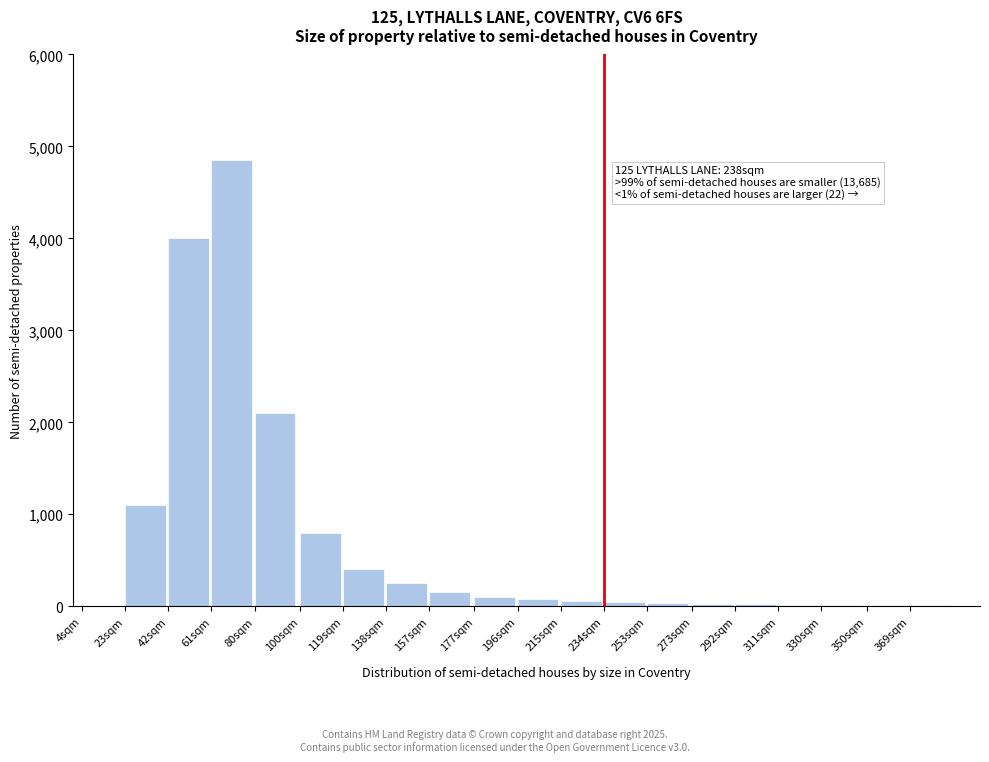

What is the greatest value displayed?

4850